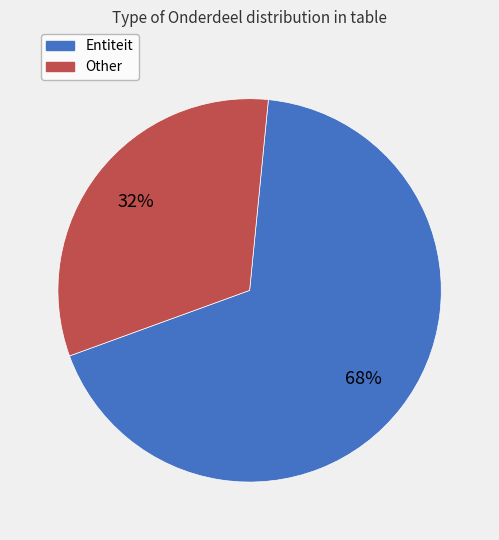

To the nearest percent, what percentage of the pie is Entiteit?

68%